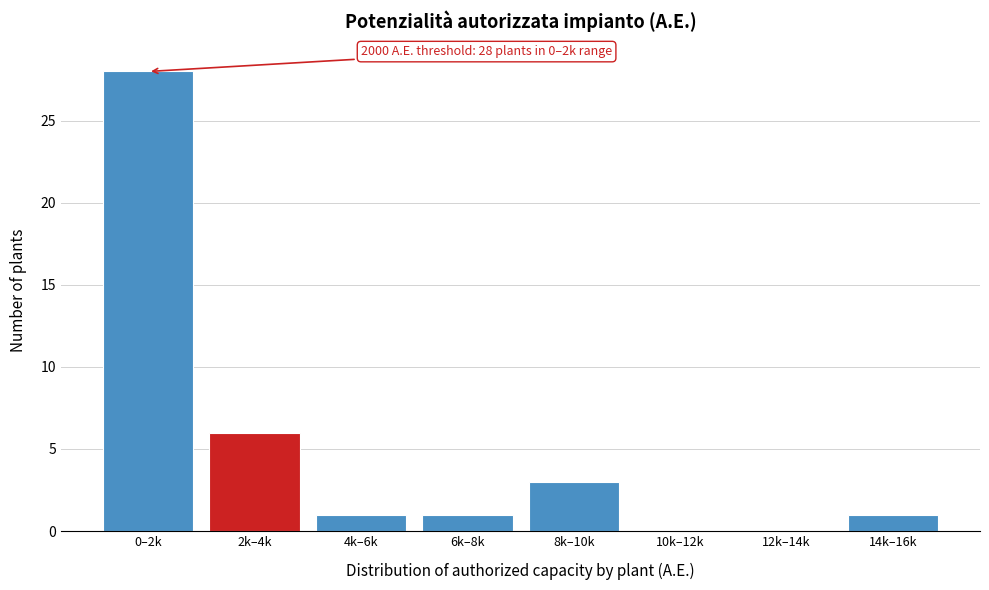

Reading left to right, what are all the values shown in this chart?

0–2k=28	2k–4k=6	4k–6k=1	6k–8k=1	8k–10k=3	10k–12k=0	12k–14k=0	14k–16k=1